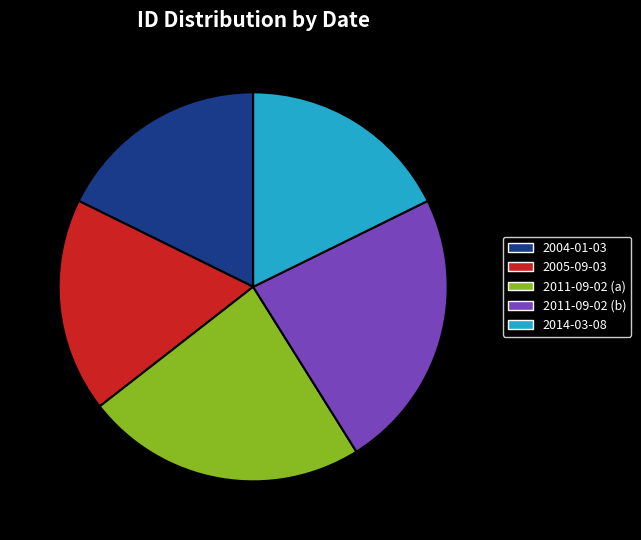

What is the ratio of the value at 2011-09-02 (a) to the value at 2011-09-02 (b)?

1.0